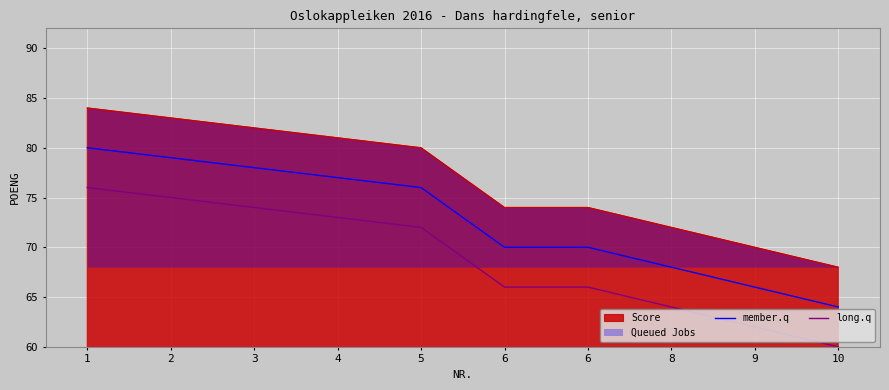

What is the total value across all series at 10?

192